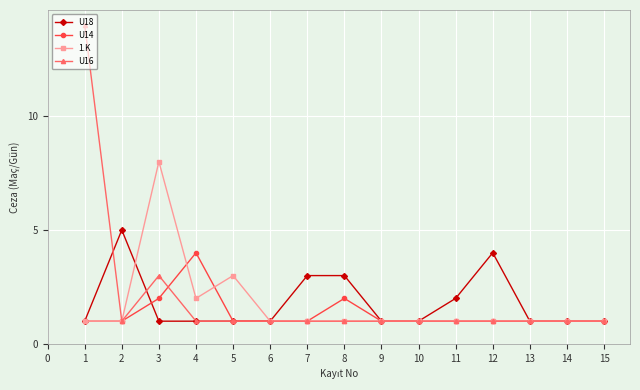

True or false: U14 and 1.K cross at least once.

True